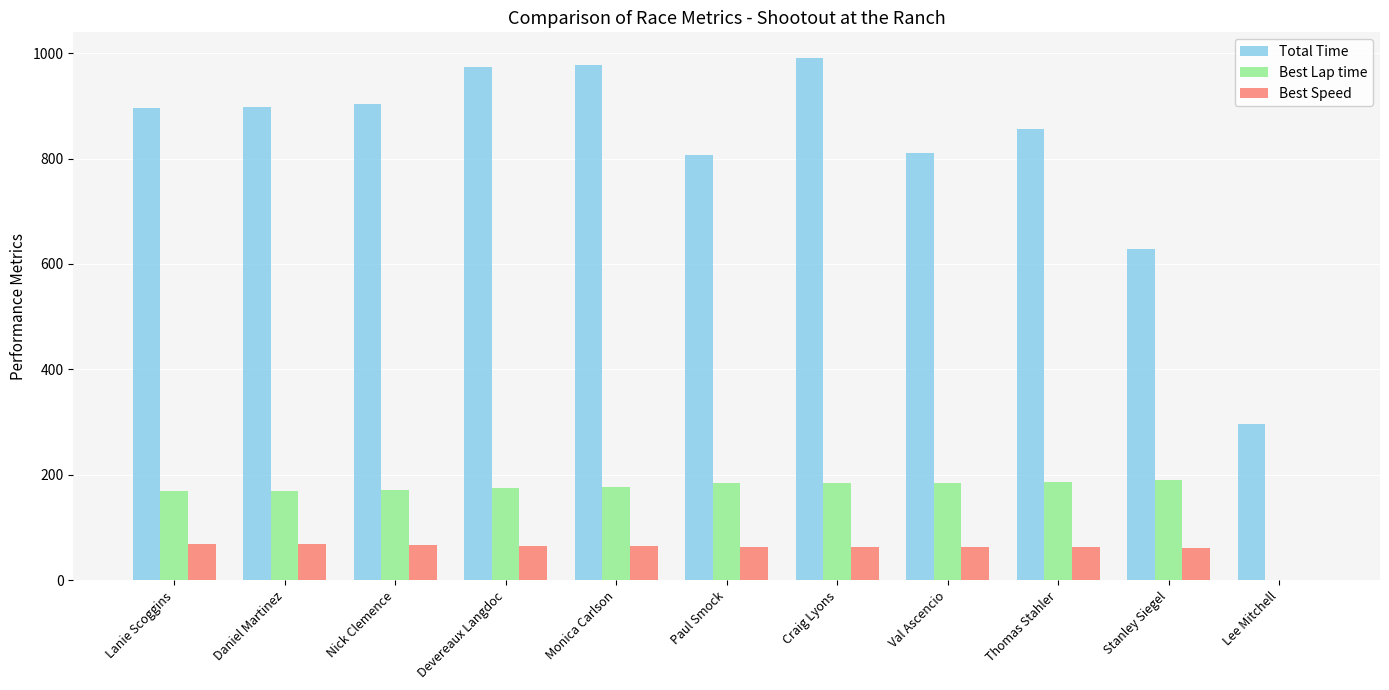

Between Paul Smock and Stanley Siegel, which series saw the biggest shift?

Total Time